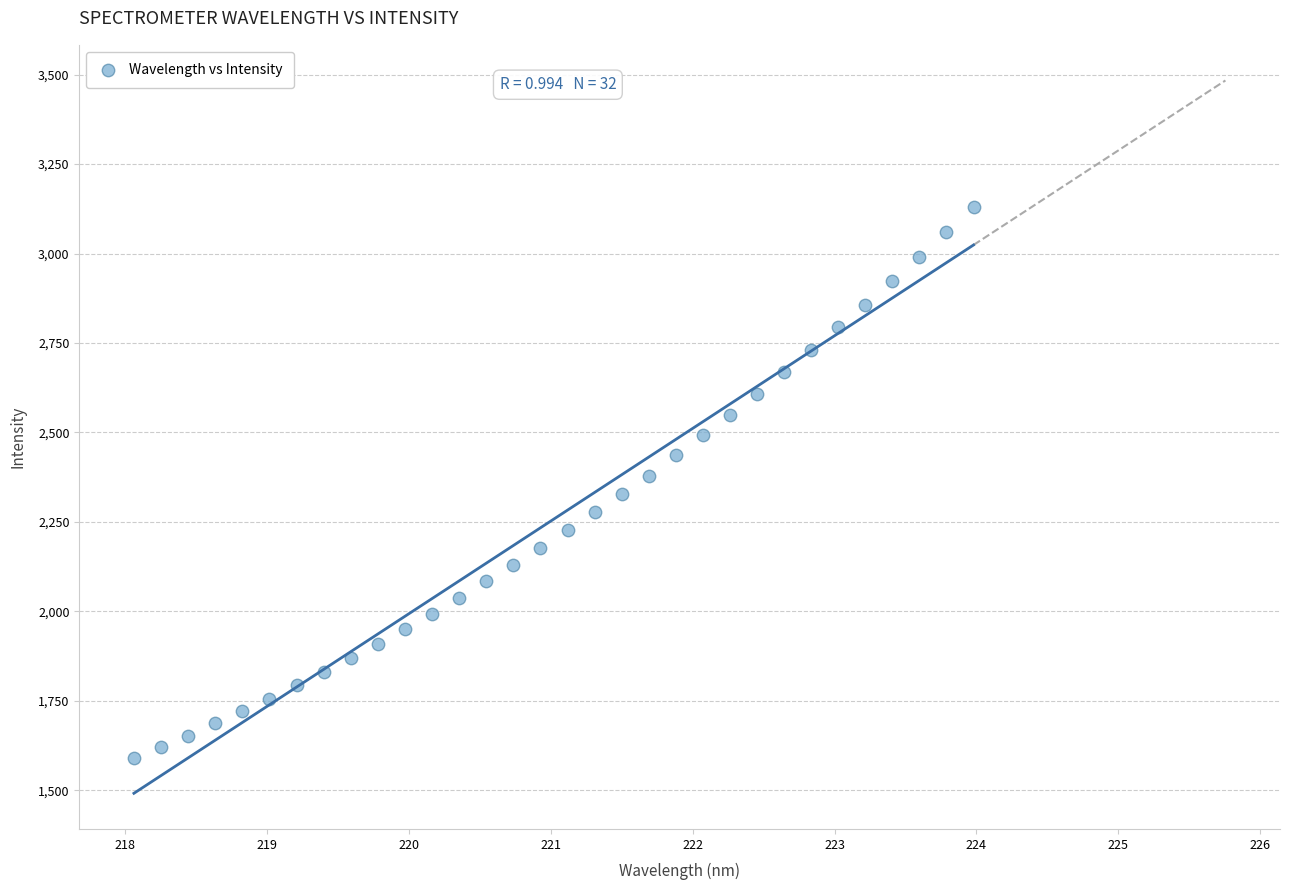

What is the range of Y values (max minus min)?

1537.8